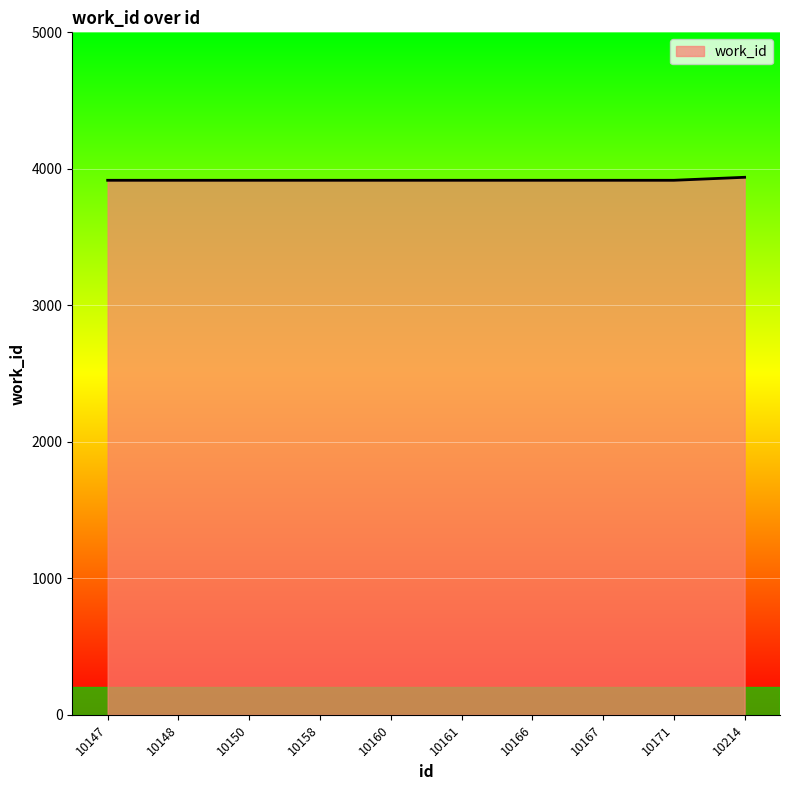

How many values exceed 3916?

1